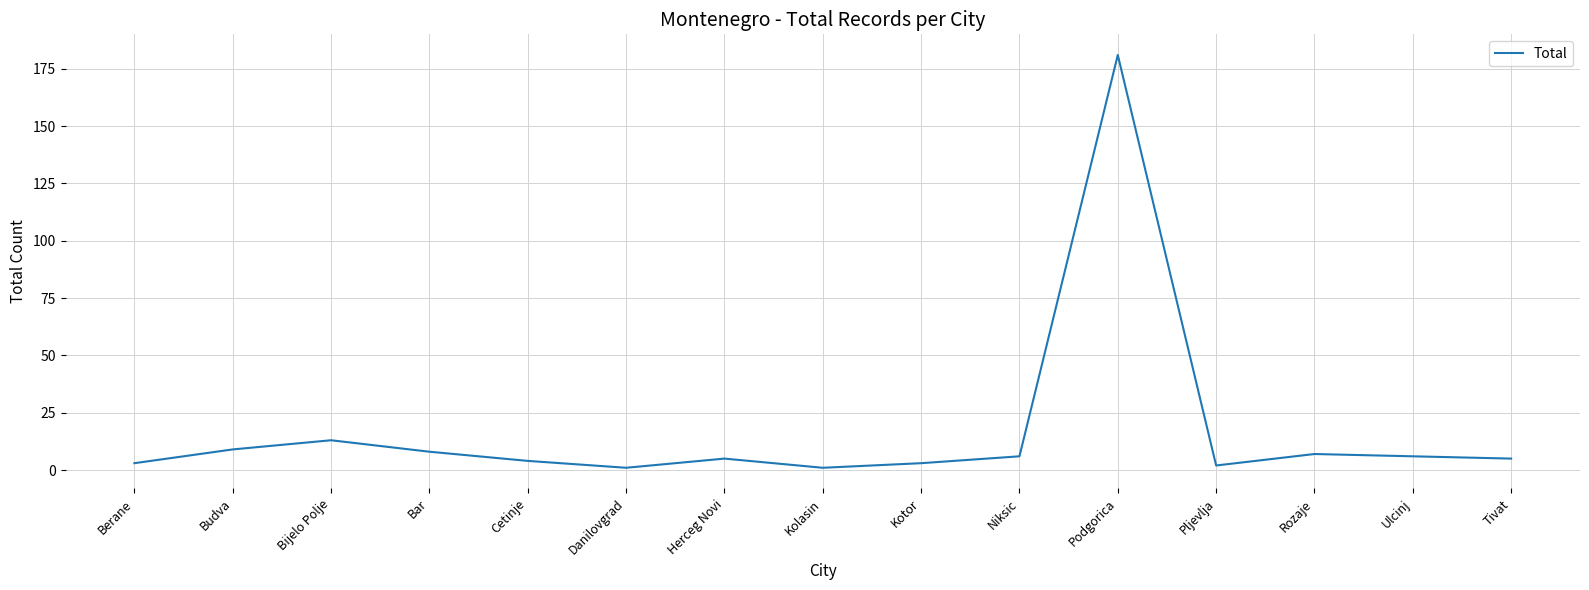

What is the change in value from Berane to Budva?

+6